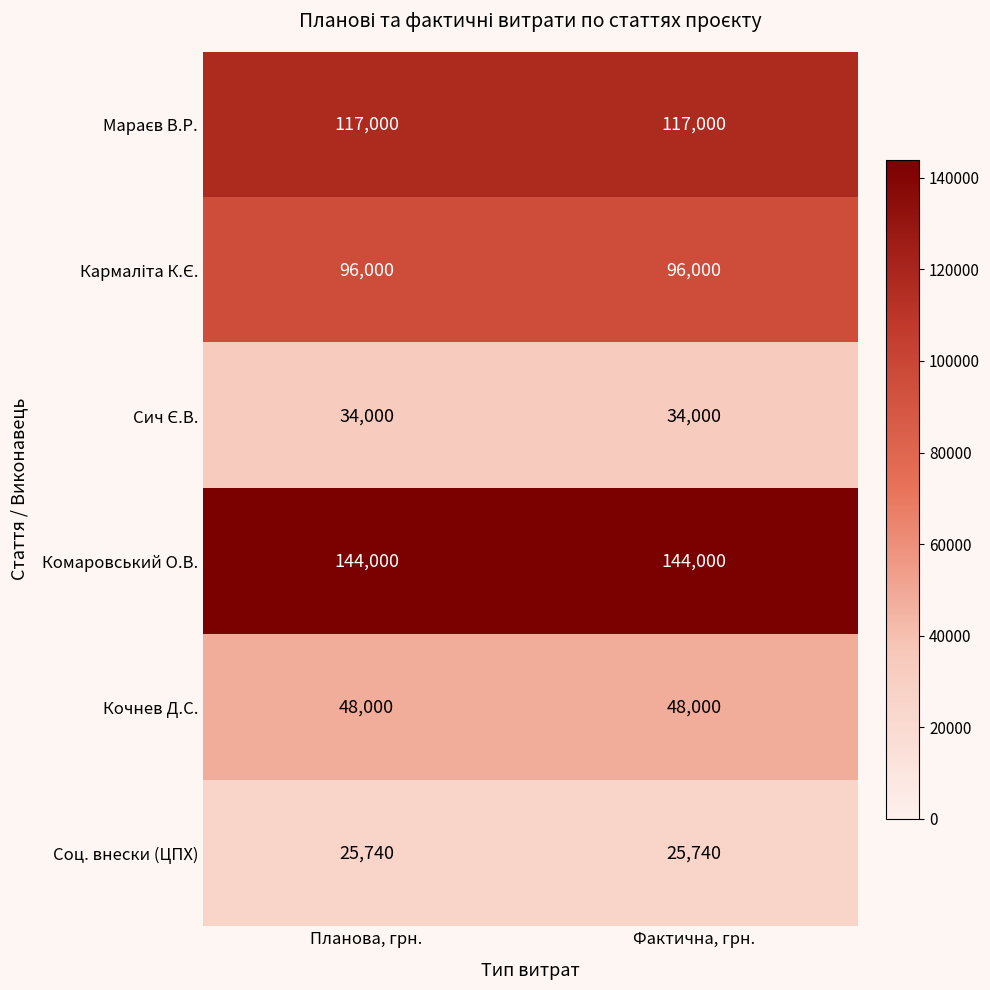

What is the maximum value shown in the chart?

144000